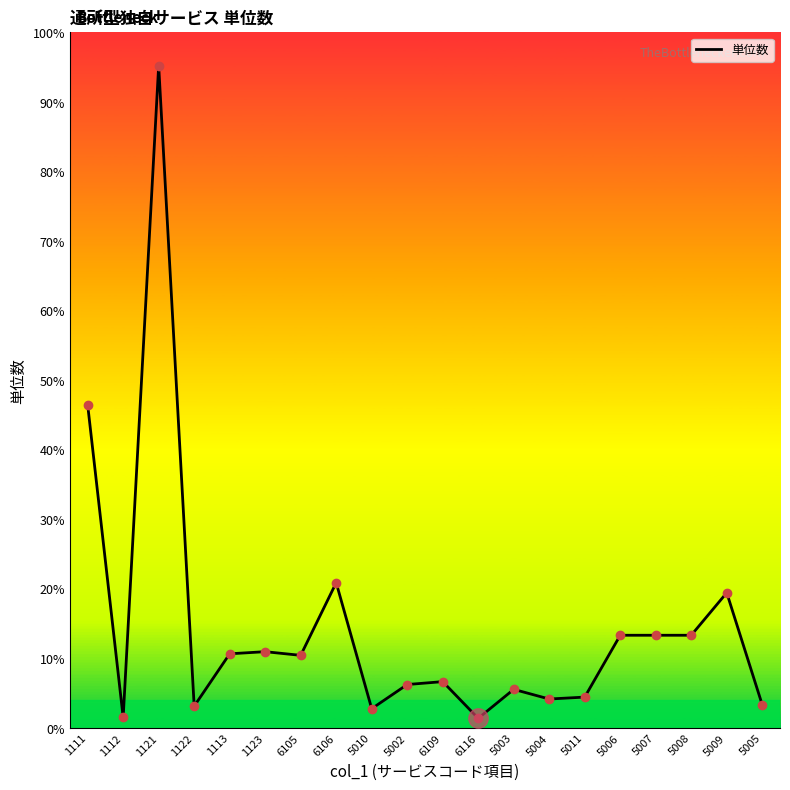

Does the chart display data point markers on the line(s)?

No